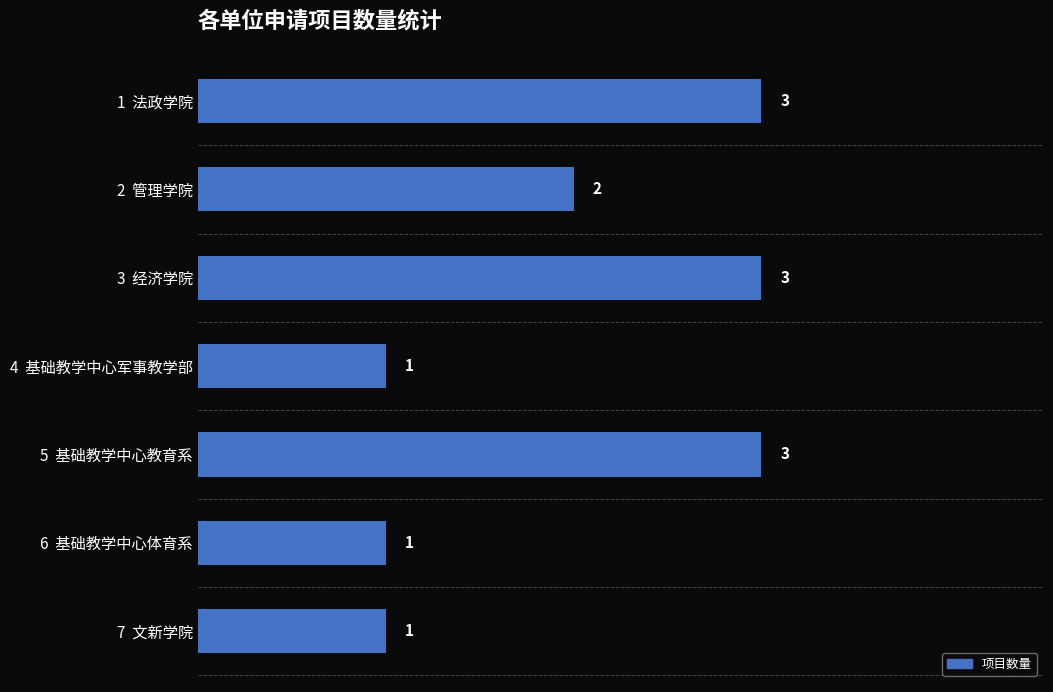

What is the minimum value shown in the chart?

1